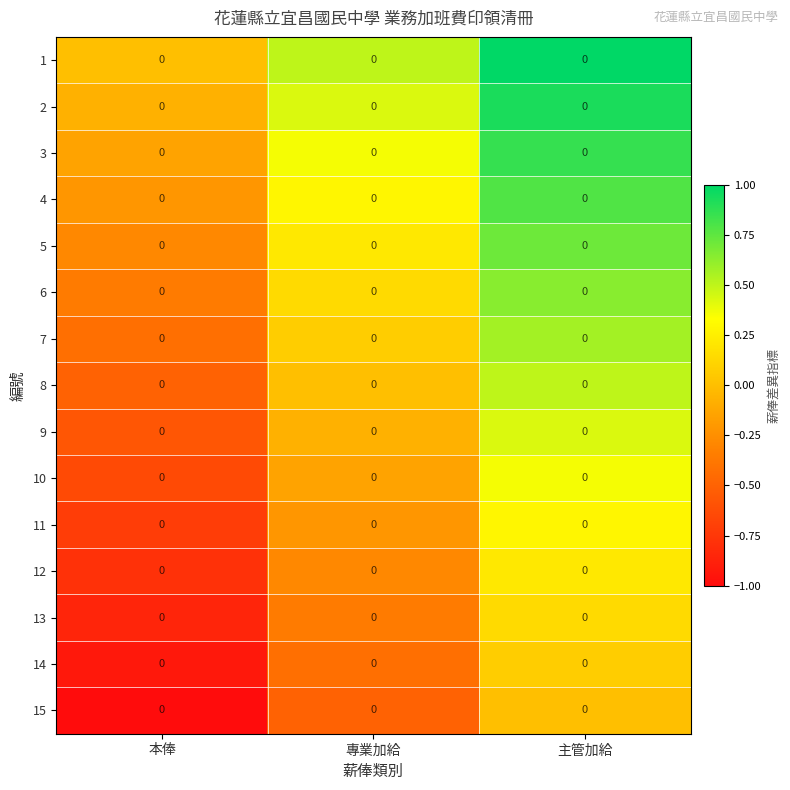

The 12 series shows 0.1 at 主管加給. True or false?

False